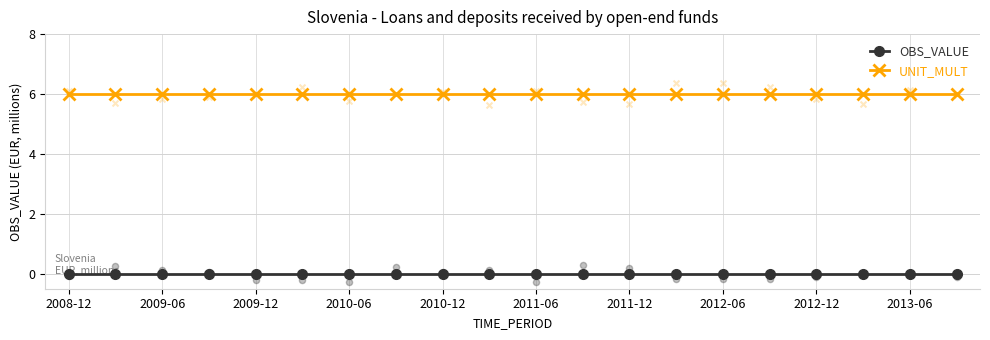

At how many categories does at least one series exceed 3?

20